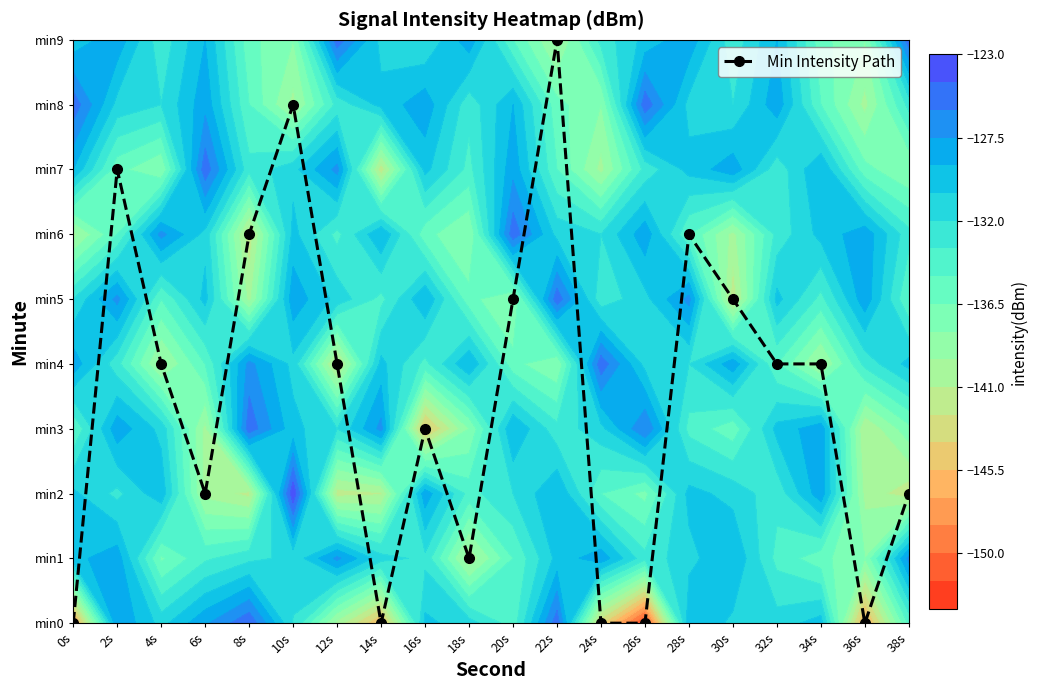

What is the difference between the maximum and minimum values?

9